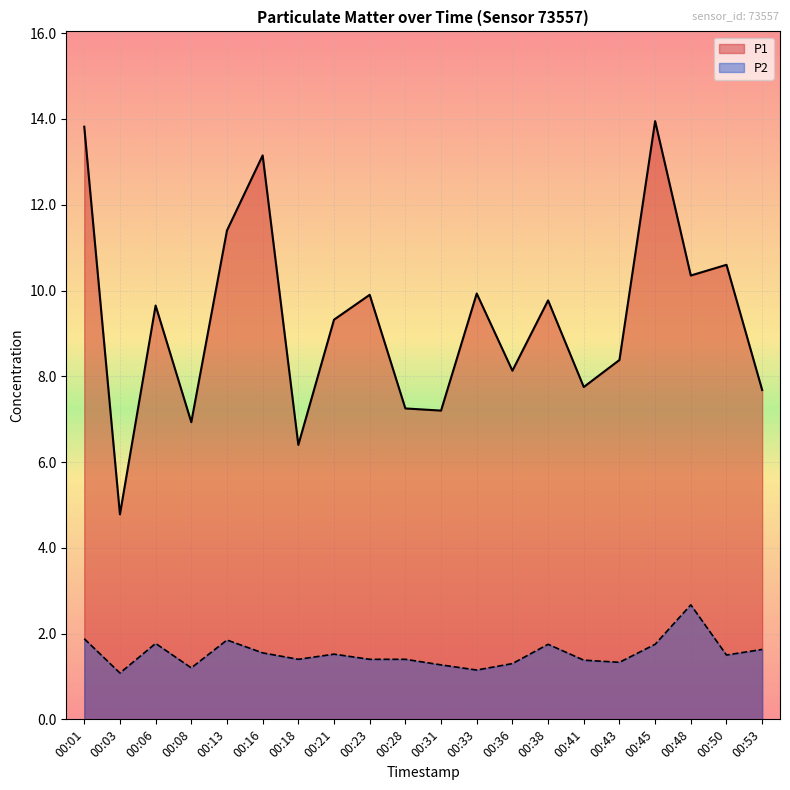

At how many categories does at least one series exceed 12?

3